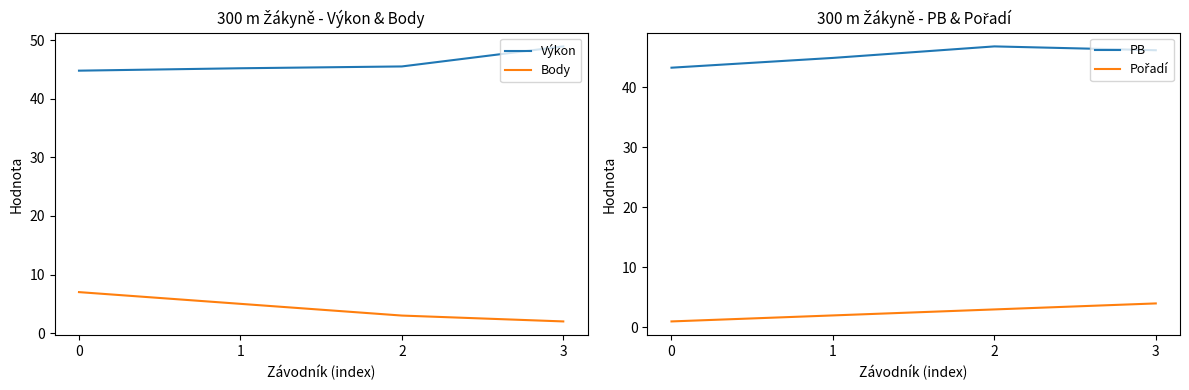

At how many categories does at least one series exceed 42?

4